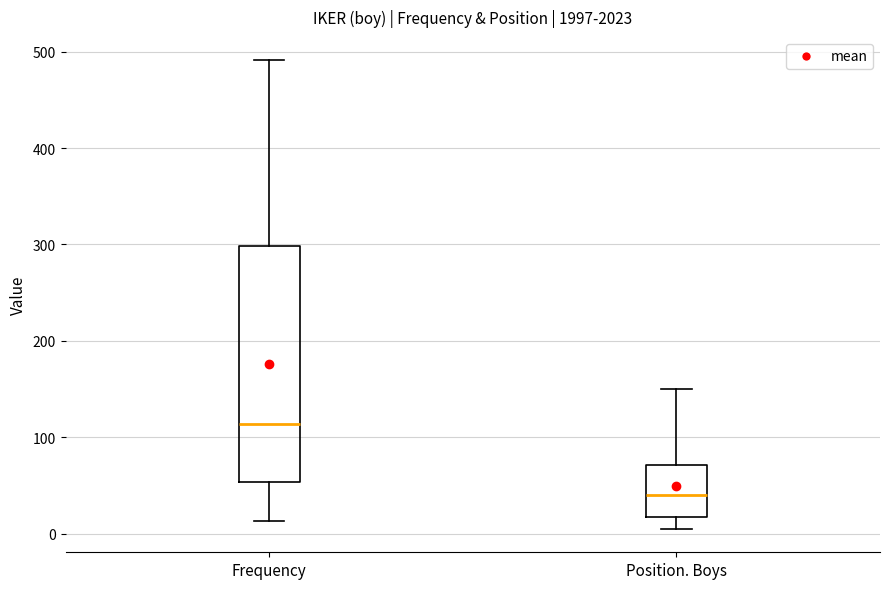

Which box has the highest median line?

Frequency